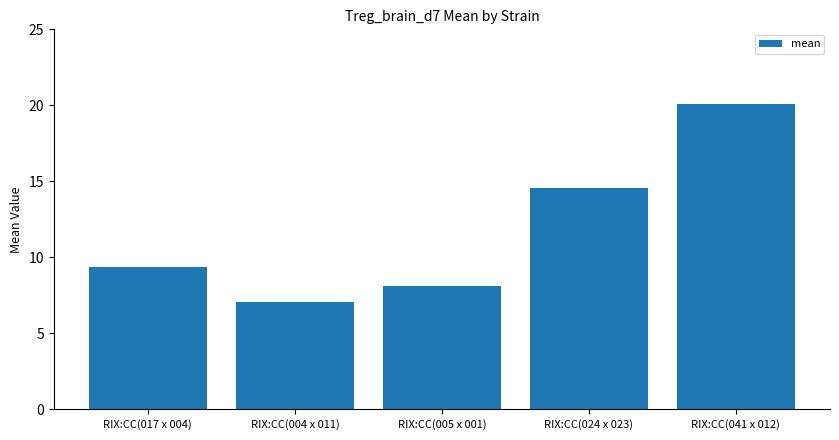

What is the label of the 3rd bar from the right?

RIX:CC(005 x 001)